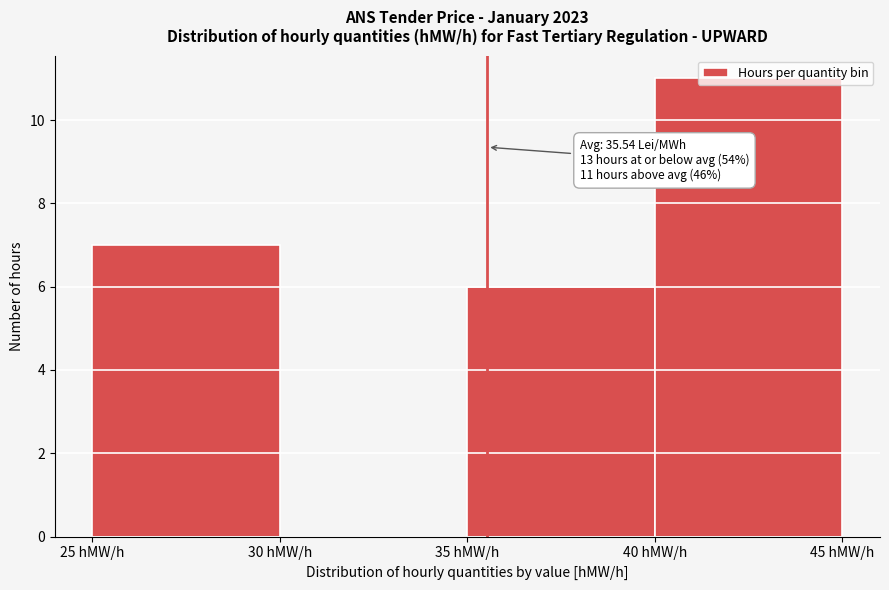

Over which range of the x-axis is the bar tallest?

40 to 45